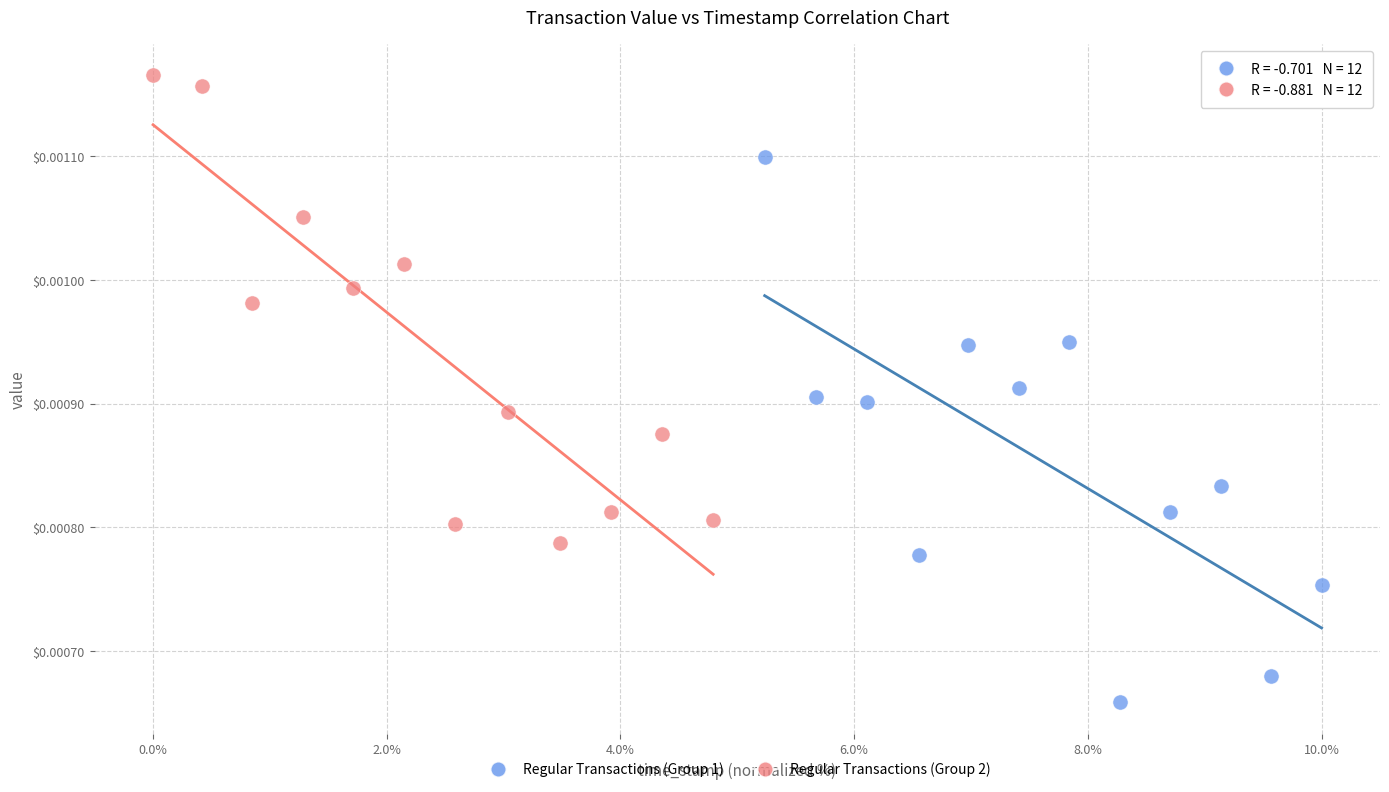

Which series reaches the maximum Y coordinate?

Regular Transactions (Group 2)